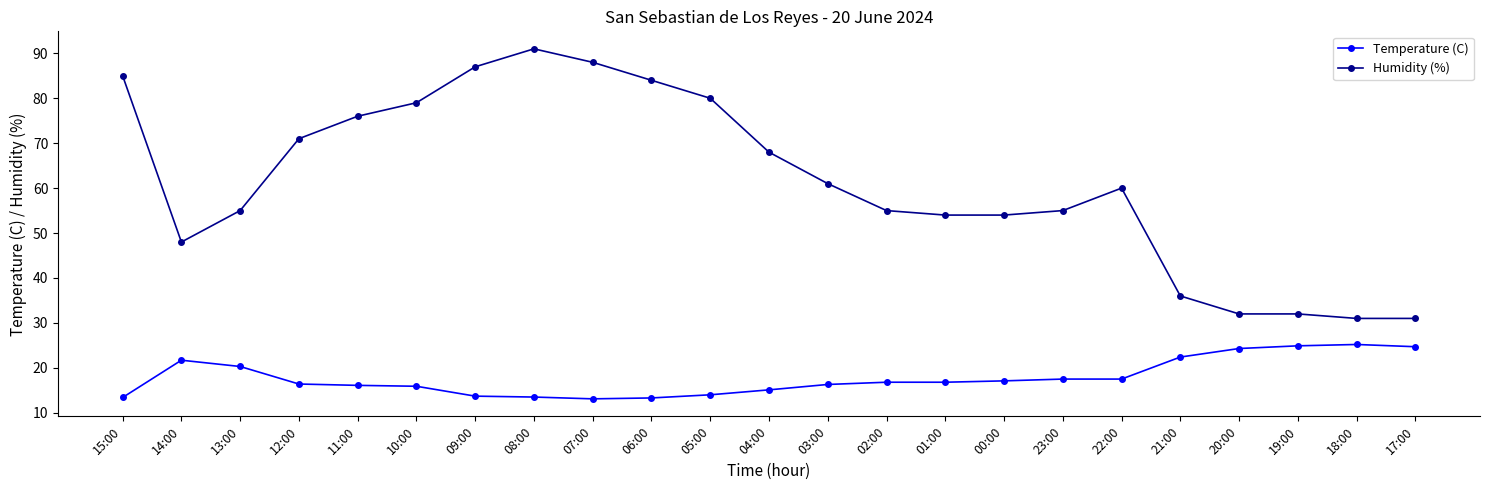

True or false: Humidity (%) and Temperature (C) cross at least once.

False